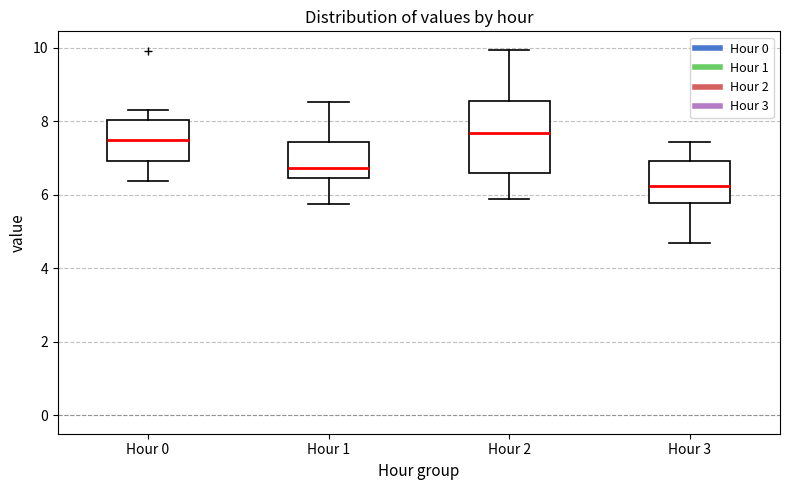

Where does the lower whisker of the box for Hour 0 end on the y-axis? The values are not printed on the chart, so give them approximately, as read against the axis.

6.4